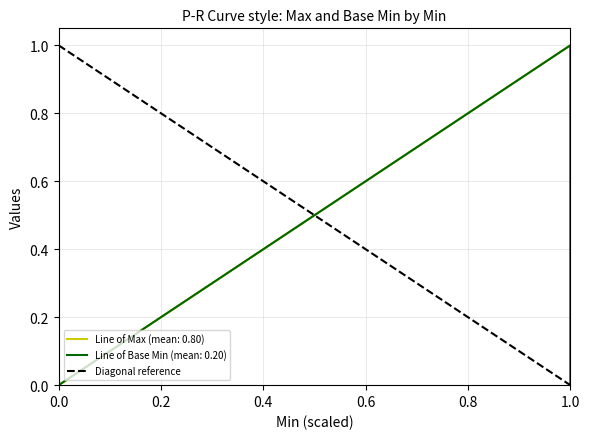

True or false: Max and Base Min cross at least once.

False